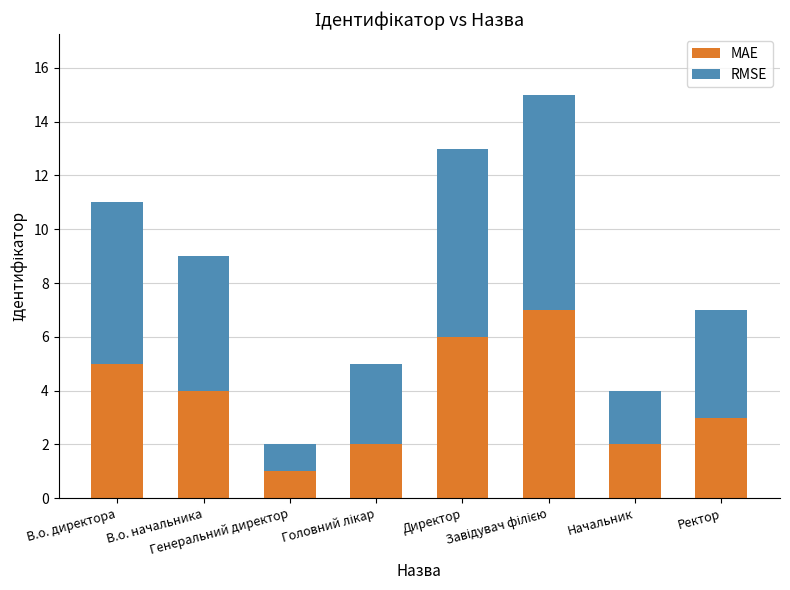

What is the maximum value for MAE?

7